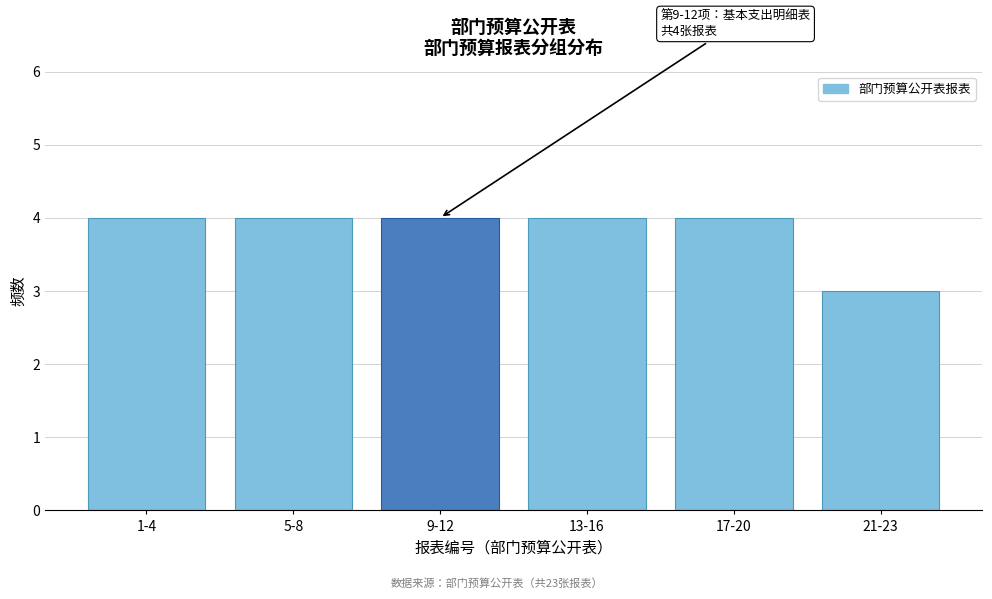

Reading left to right, transcribe all the data shown in this chart.

4	4	4	4	4	3